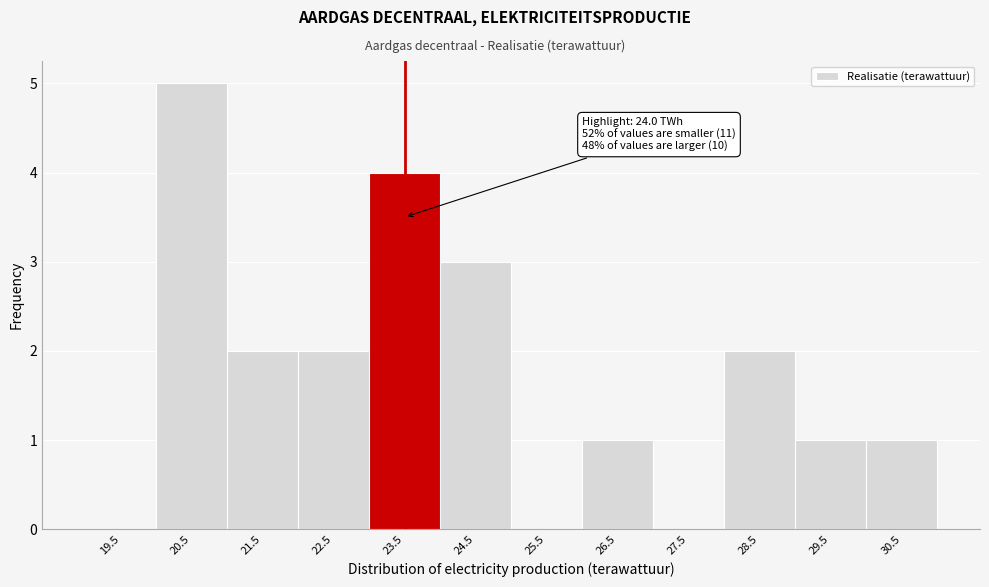

Reading left to right, list all the values displayed in this chart.

19.5=0	20.5=5	21.5=2	22.5=2	23.5=4	24.5=3	25.5=0	26.5=1	27.5=0	28.5=2	29.5=1	30.5=1